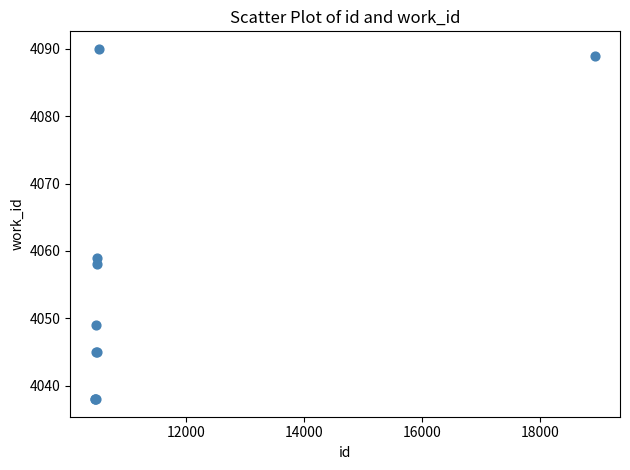

What Y value in the scatter plot is closest to 4064?

4059